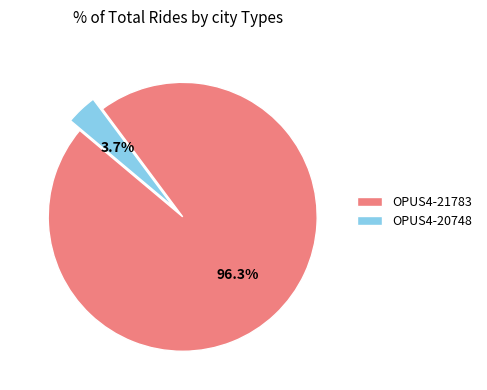

Does any single category account for the majority?

Yes